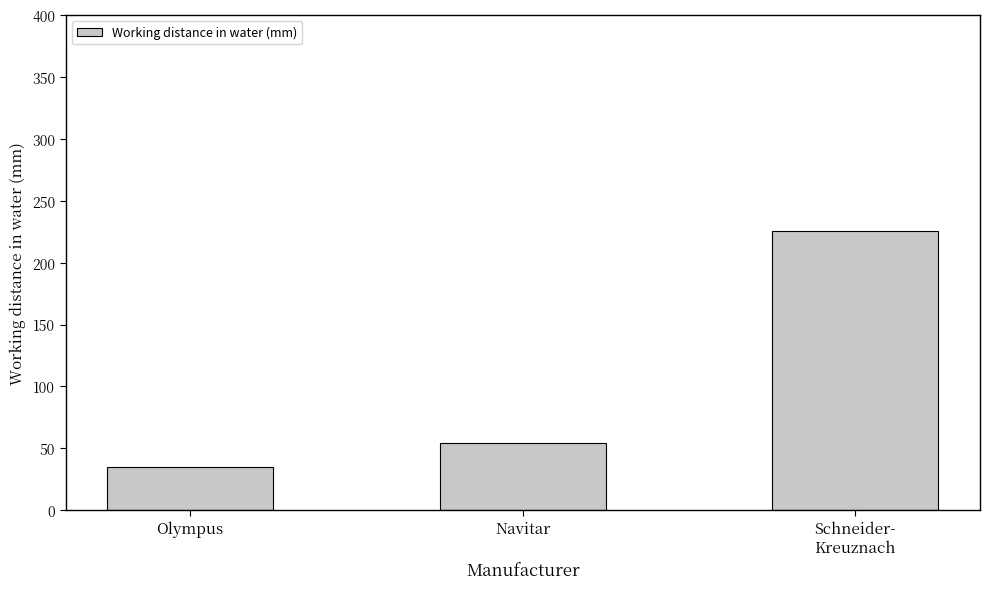

What is the change in value from Olympus to Schneider-
Kreuznach?

+190.7